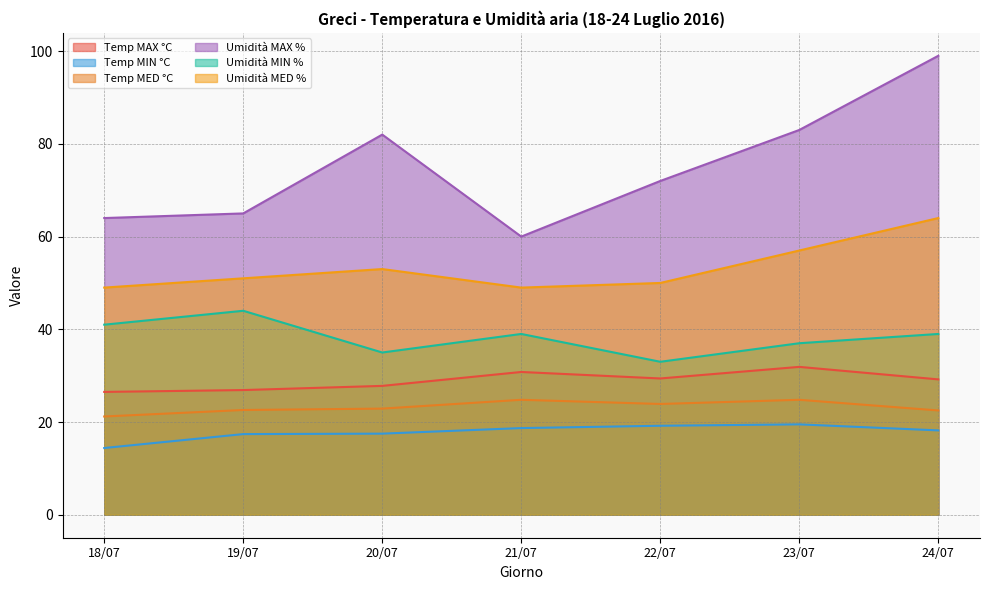

What is the value of the Temp MED °C point at the 3rd from the left?

22.9